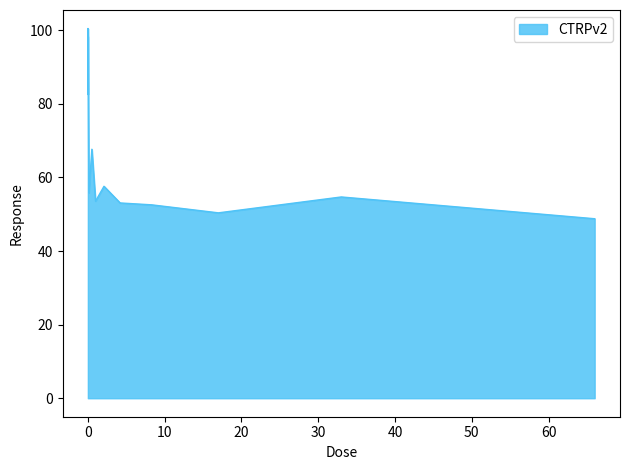

What is the greatest value displayed?

100.5